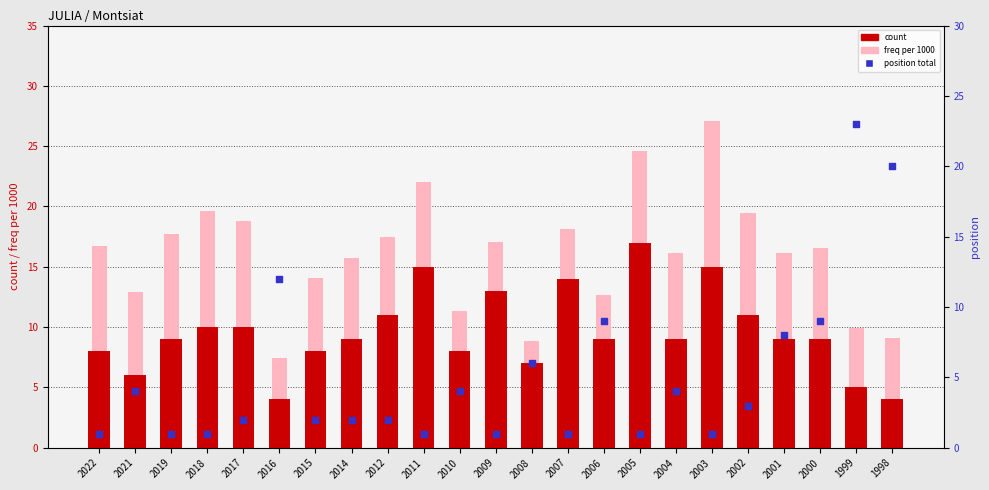

At which category is the sum across all series the highest?

2003